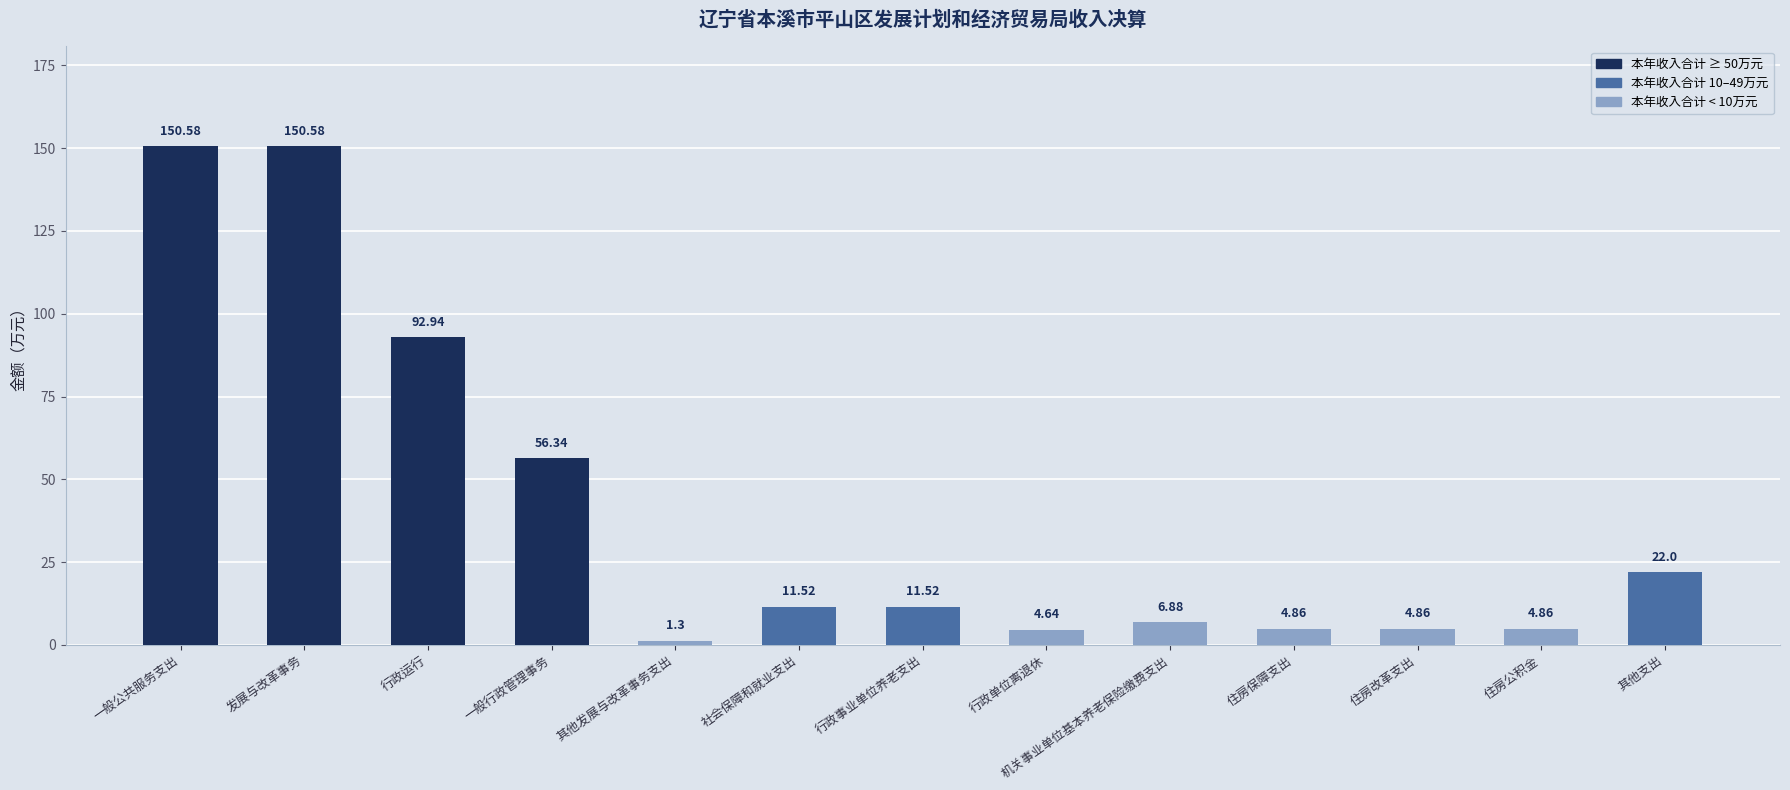

At which label does the data first exceed 11?

一般公共服务支出